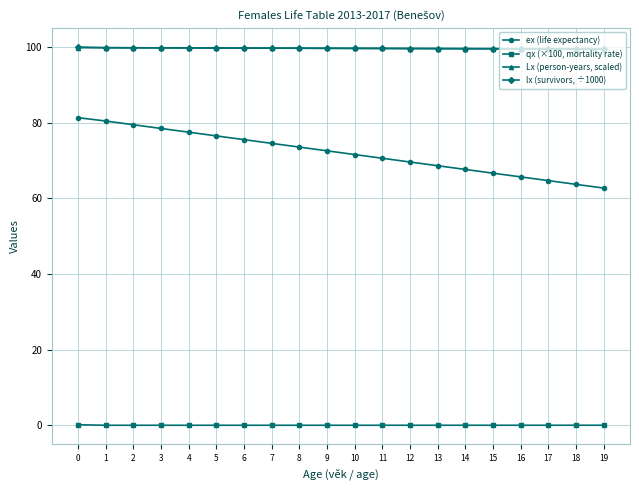

Which series has the largest range (max minus min)?

ex (life expectancy)